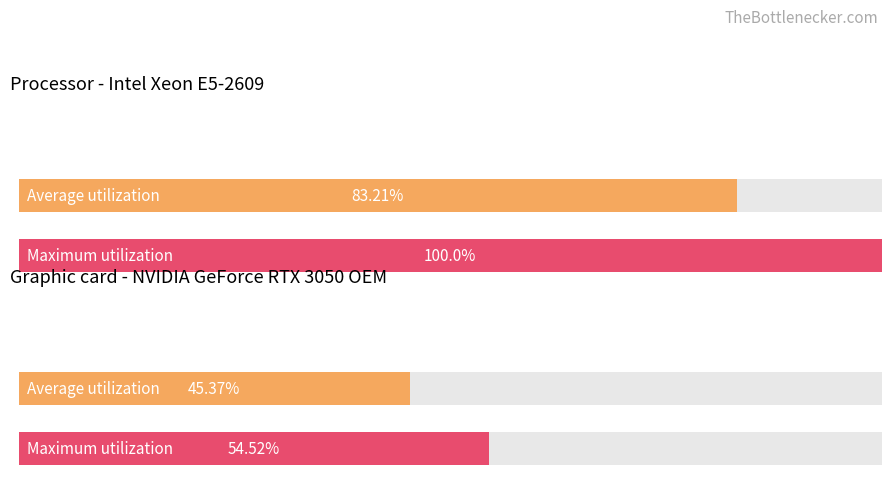

What are all the series names shown in the legend?

Average utilization, Maximum utilization